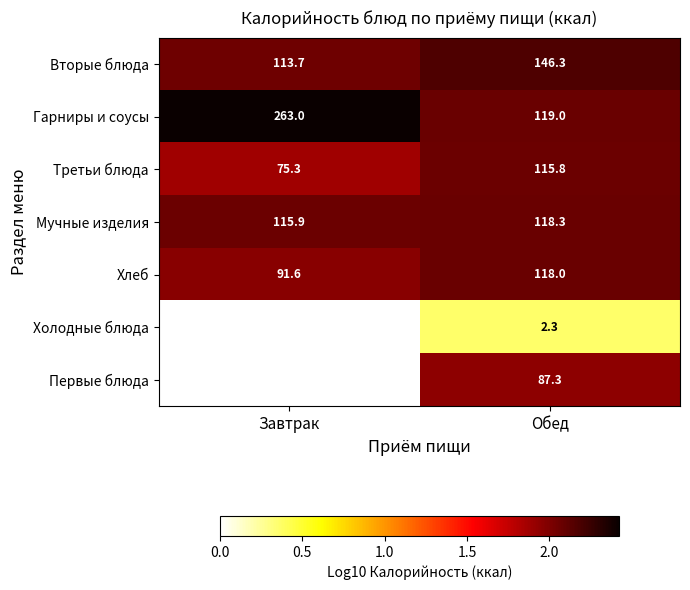

Where is Хлеб nearest to the value 104?

Завтрак